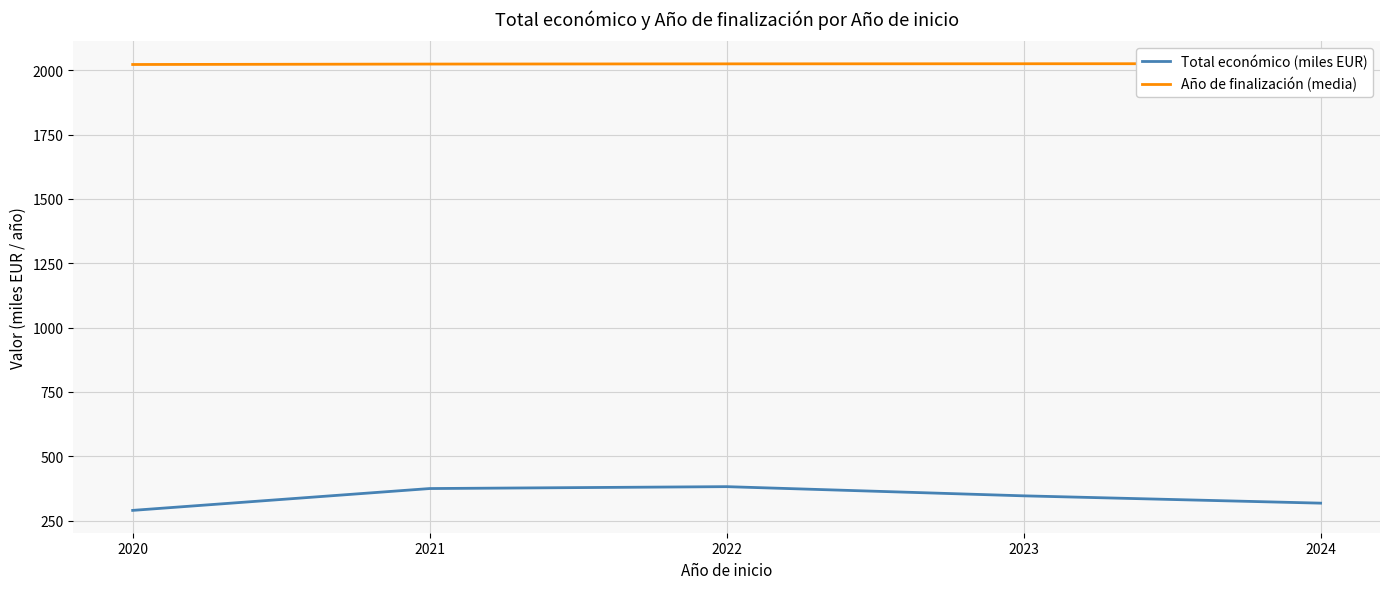

Reading left to right, what are all the values shown in this chart?

Total económico (miles EUR): 289.8	374.6	382.0	346.3	317.9
Año de finalización (media): 2022.0	2023.7	2024.5	2024.9	2025.2